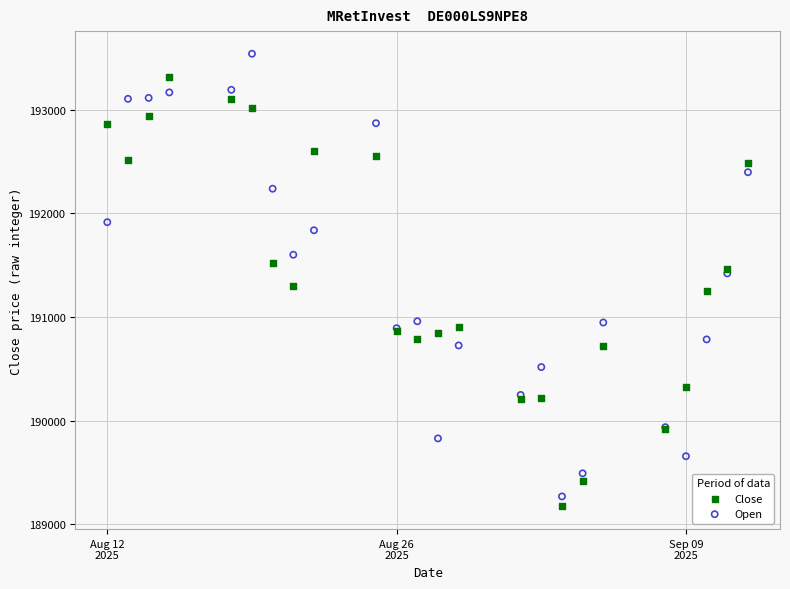

Which series has the largest Y range (max minus min)?

Open